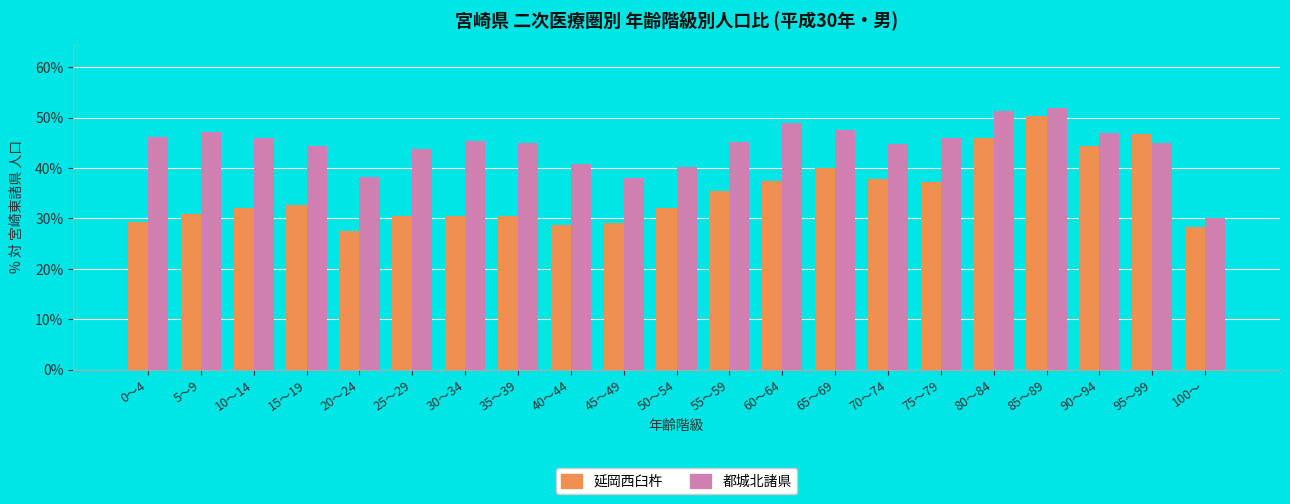

Which category has the highest value across all series?

85～89